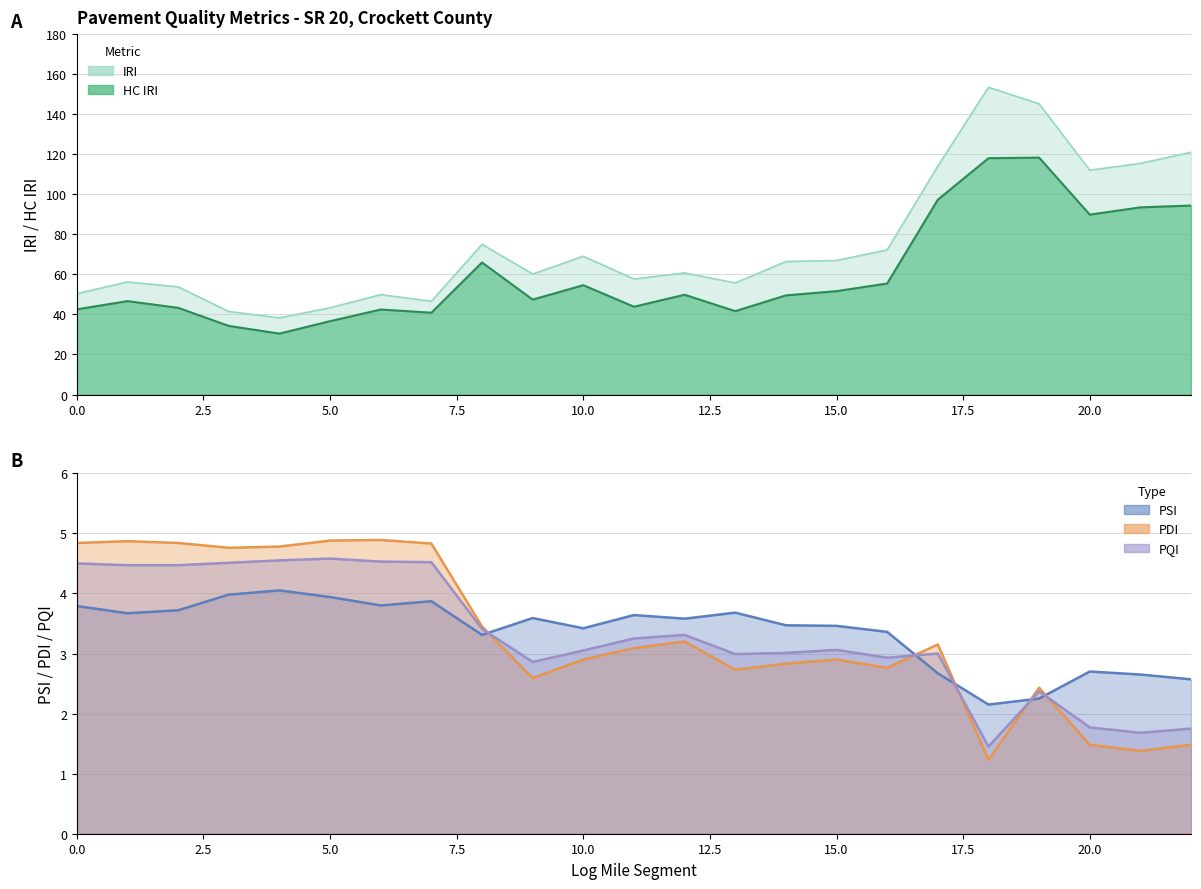

What is the smallest value displayed?

1.2